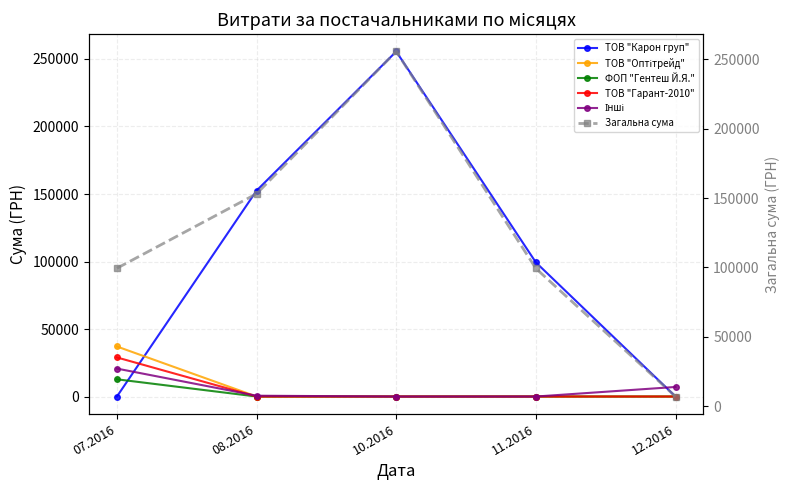

What is the difference between the maximum and minimum values in the Загальна сума series?

248470.2